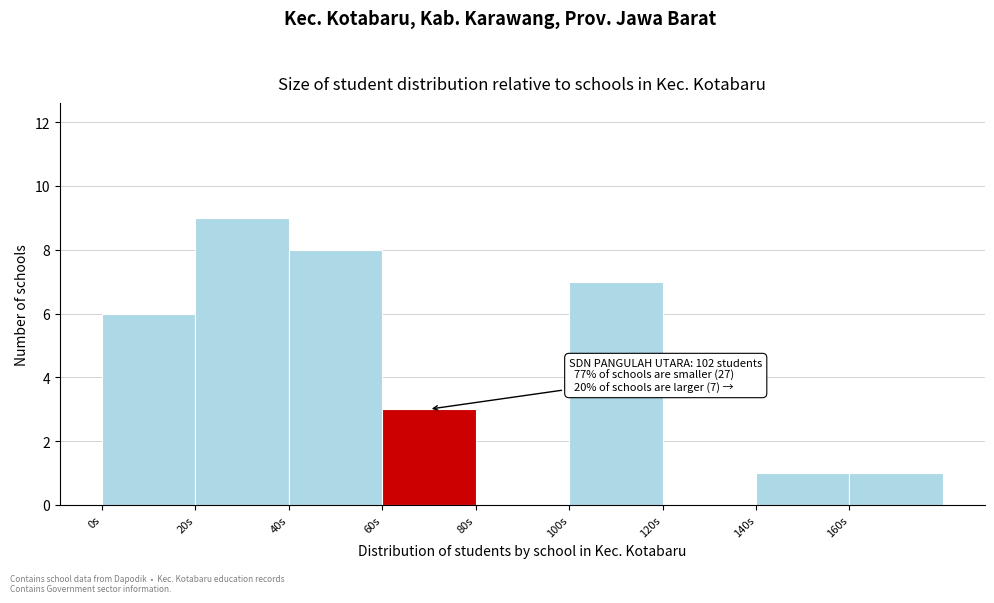

Which range on the x-axis has the tallest bar?

20 to 40